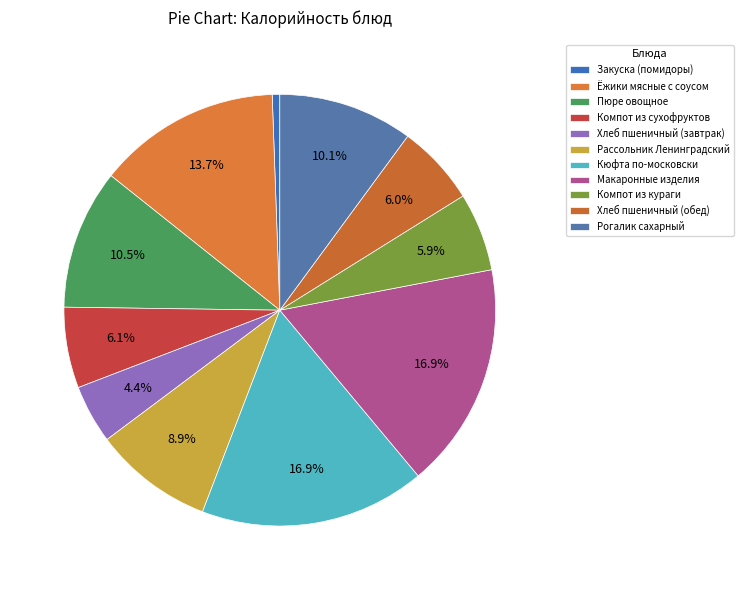

How many segments does this pie chart have?

11